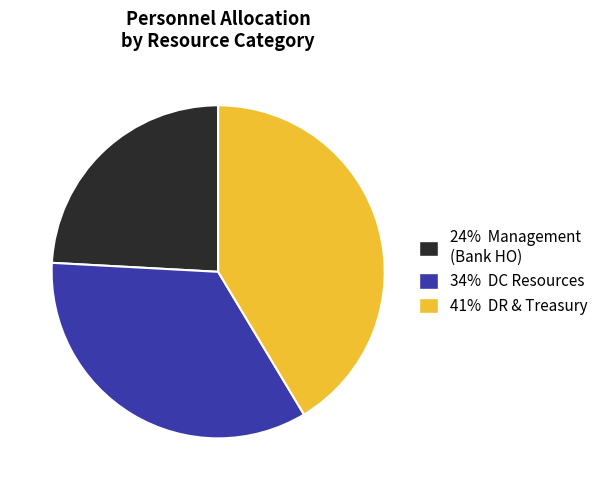

Is there any slice that represents more than half of the pie?

No